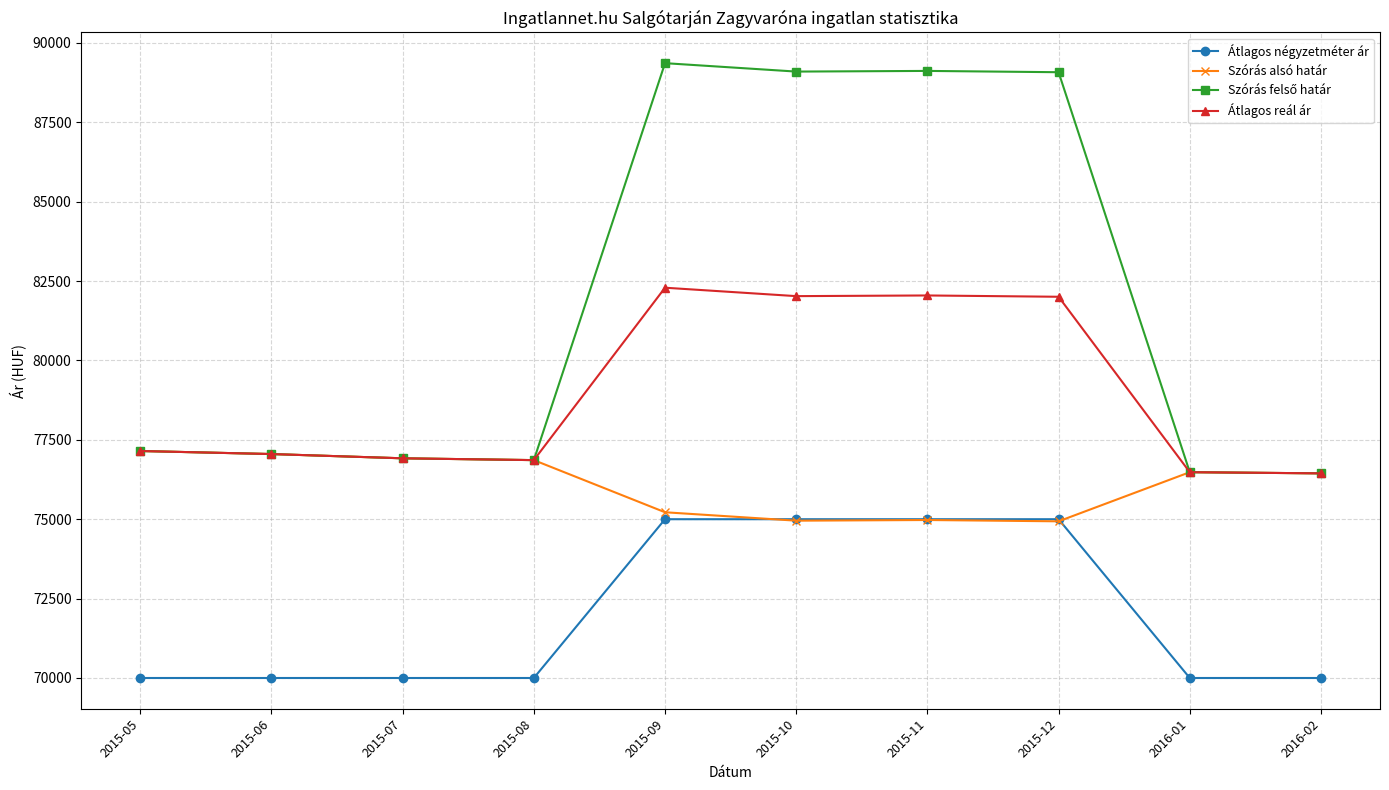

At which category does the chart reach its peak across all series?

2015-09